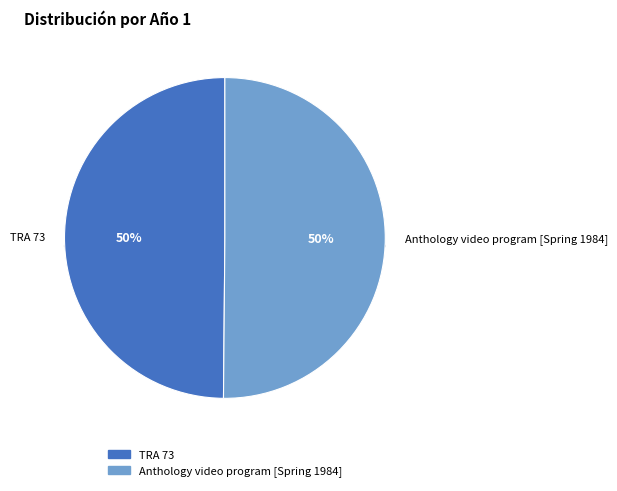

Which slice is the largest?

Anthology video program [Spring 1984]